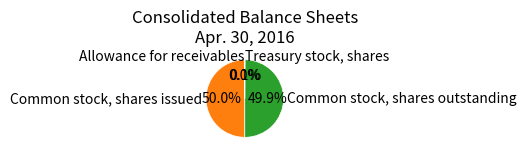

What portion of the pie excludes Common stock, shares outstanding?

50.1%